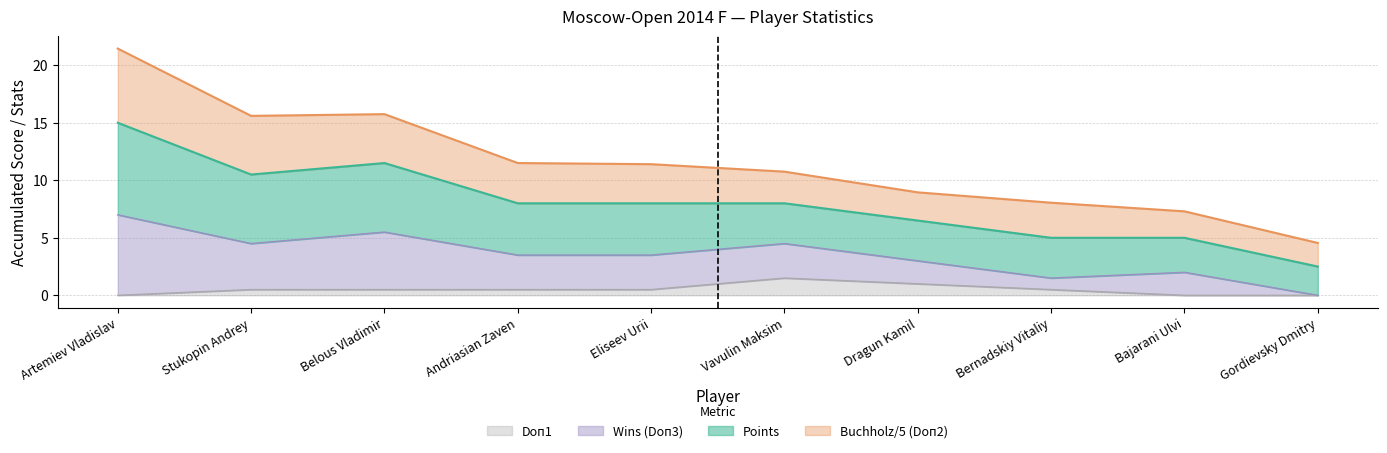

At which category is the sum across all series the highest?

Artemiev Vladislav